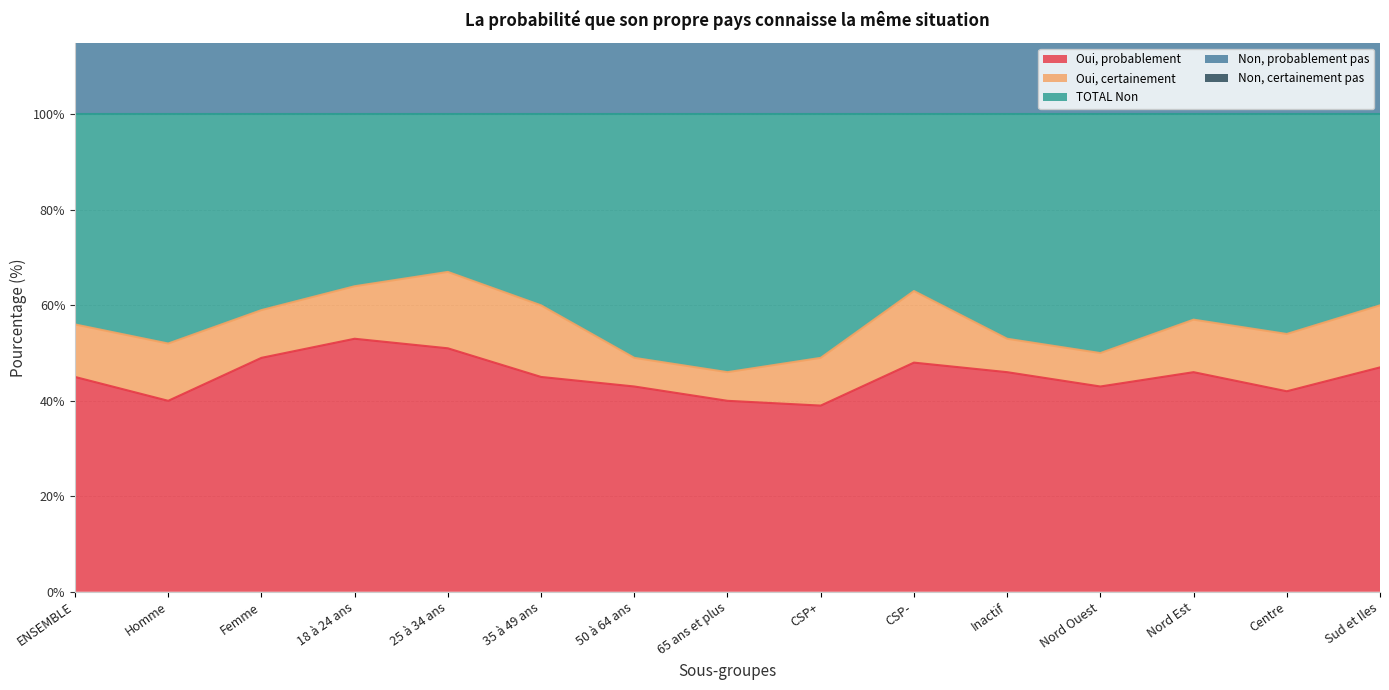

What is the sum of all Non, probablement pas values?

2059